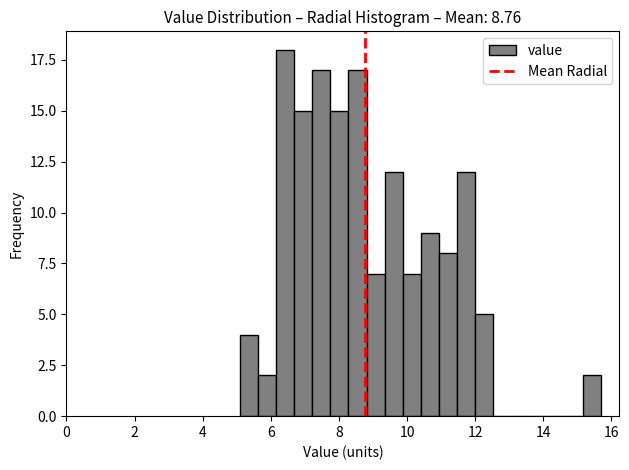

Around what value on the x-axis is the tallest bar? Give the approximate position of its centre, as read against the axis.

6.4